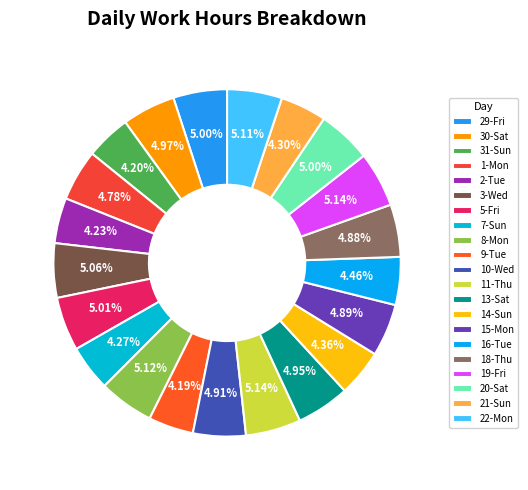

How many segments does this pie chart have?

21